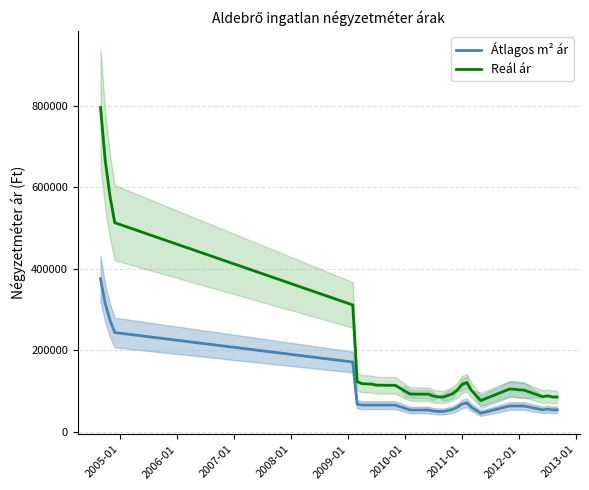

List the series in order of their overall mean, lowest first.

Átlagos m² ár, Reál ár